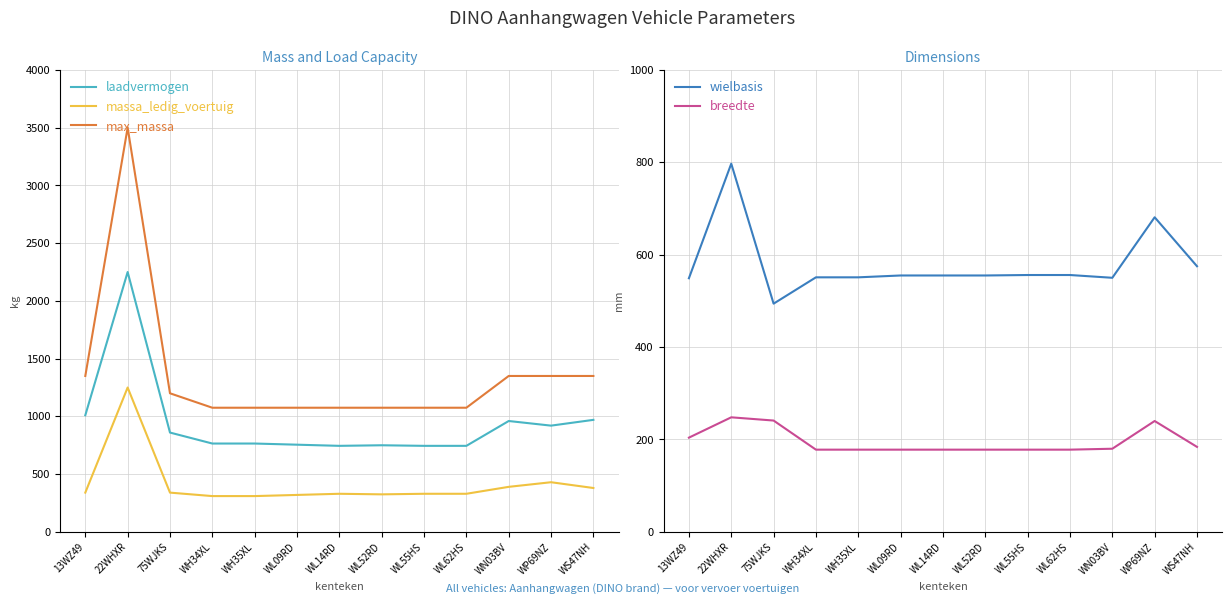

At which category does breedte reach its first local peak?

22WHXR